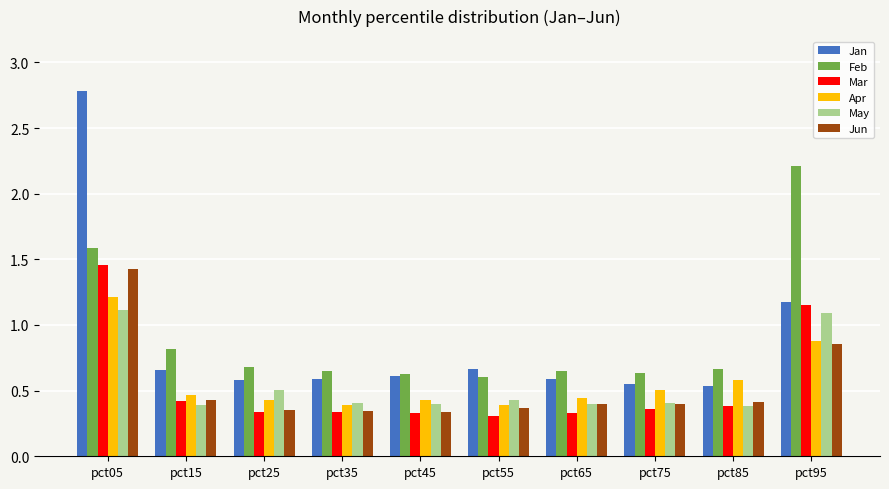

What is the sum of the Apr values at pct95 and pct65?

1.3